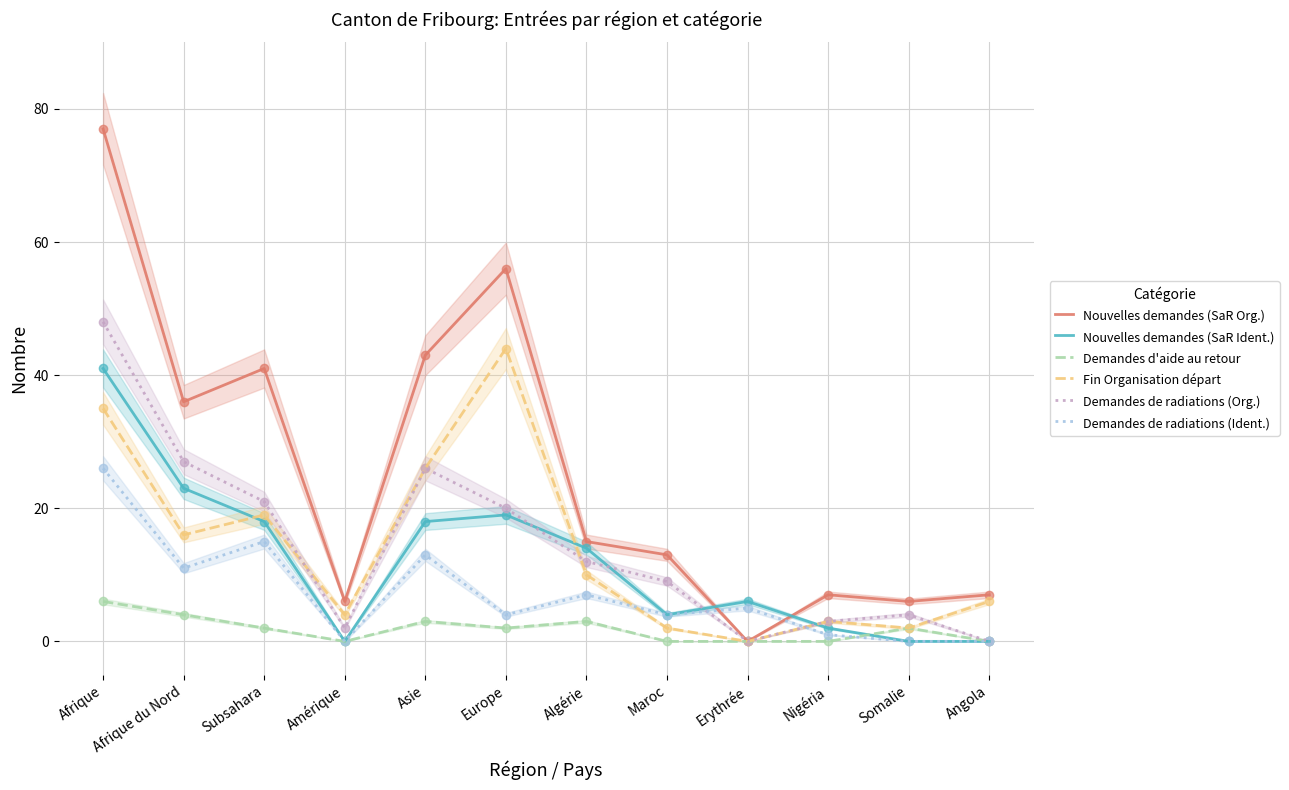

Which series reaches the minimum Y coordinate?

Nouvelles demandes (SaR Org.)